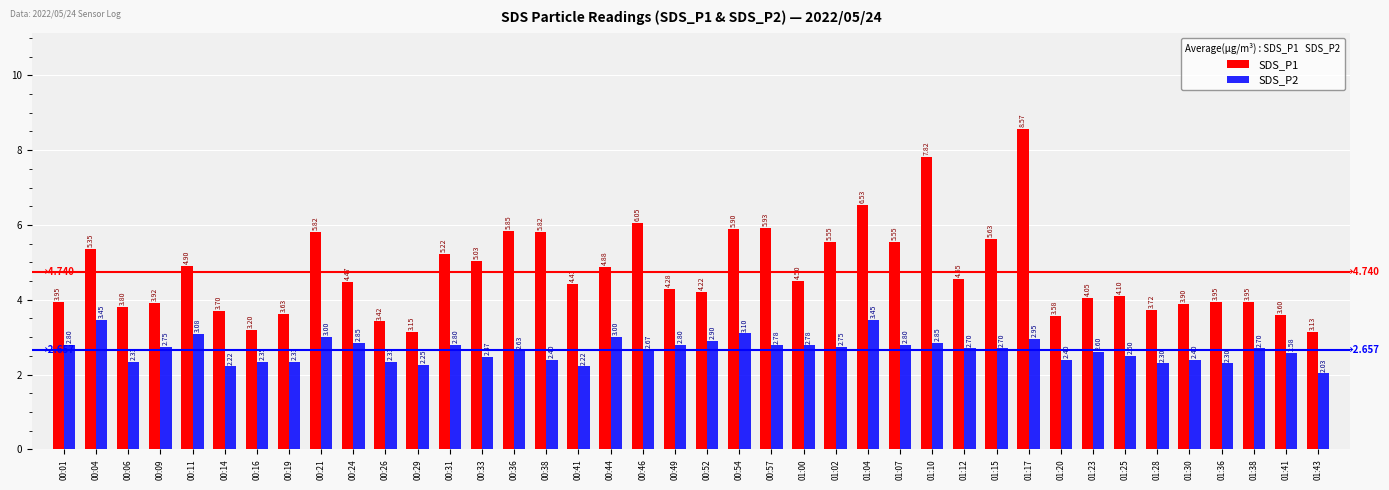

How many bars are there in each group?

2